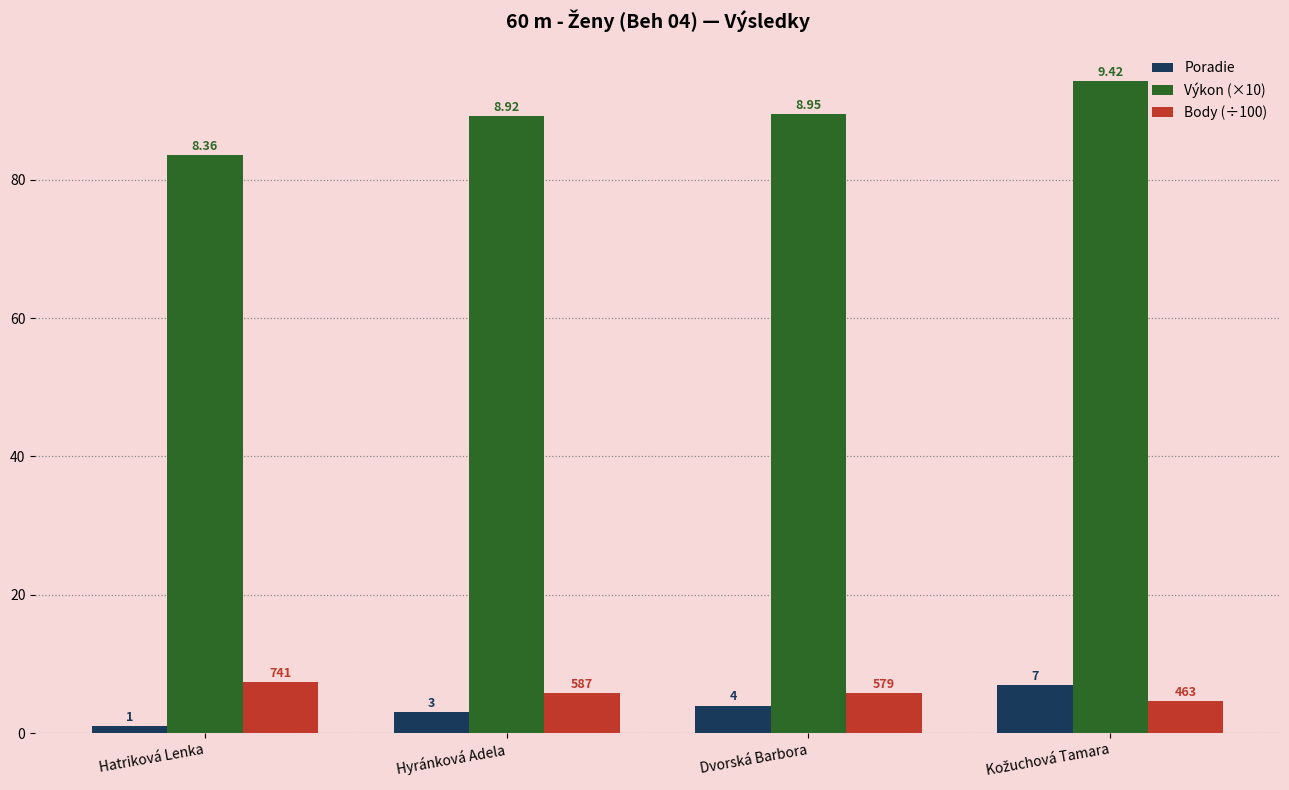

What are all the series names shown in the legend?

Poradie, Výkon (×10), Body (÷100)